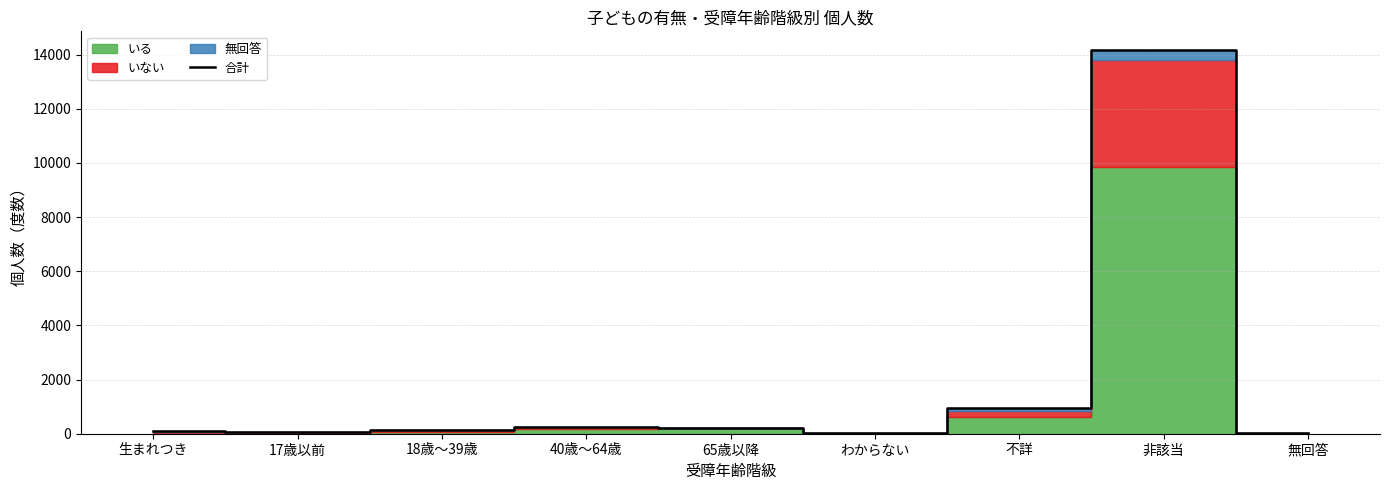

At which category does the chart reach its minimum across all series?

わからない